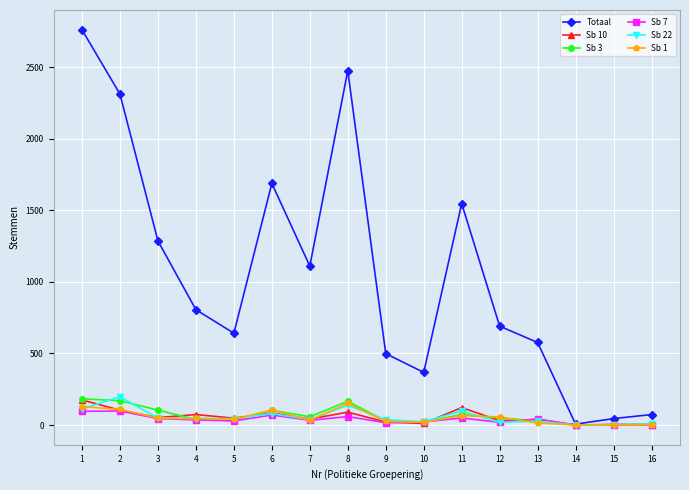

Which label corresponds to the largest value in the chart?

1